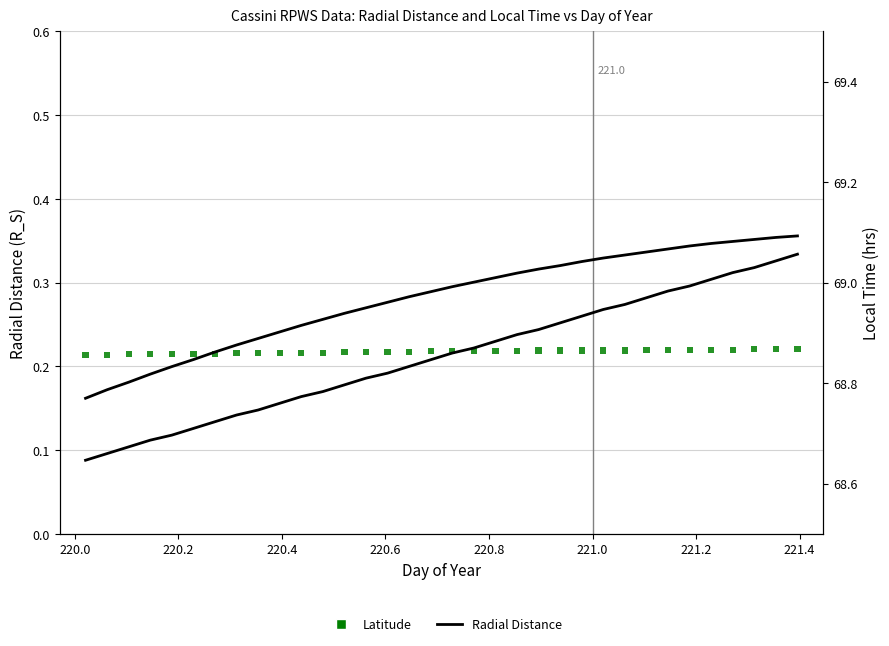

Which series contains the highest Y value?

Radial Distance